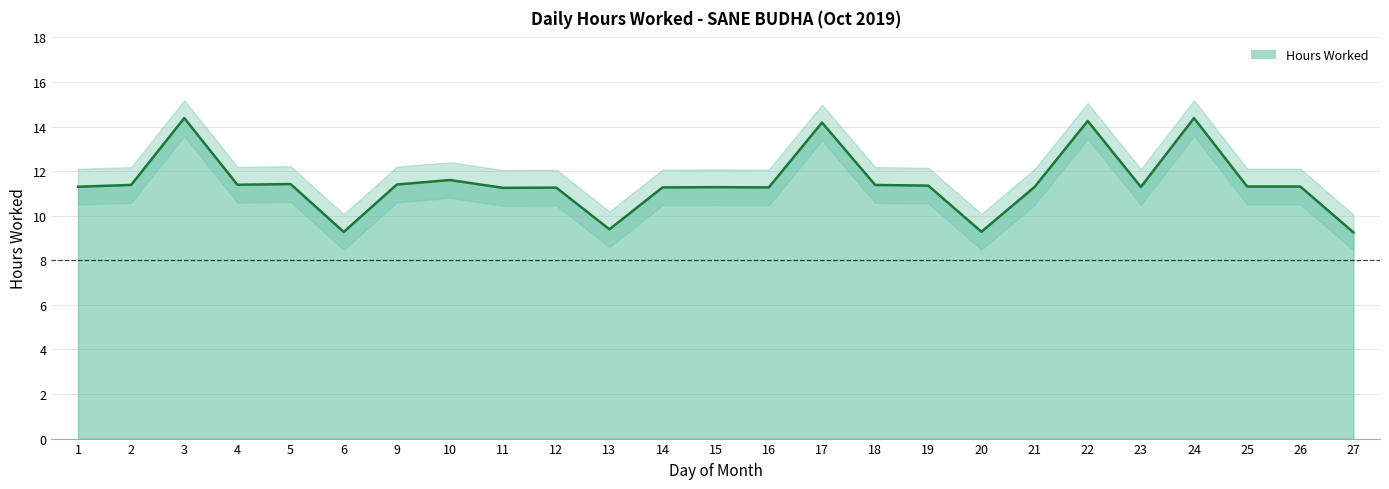

The chart shows a value of 11.3 at 25. True or false?

True